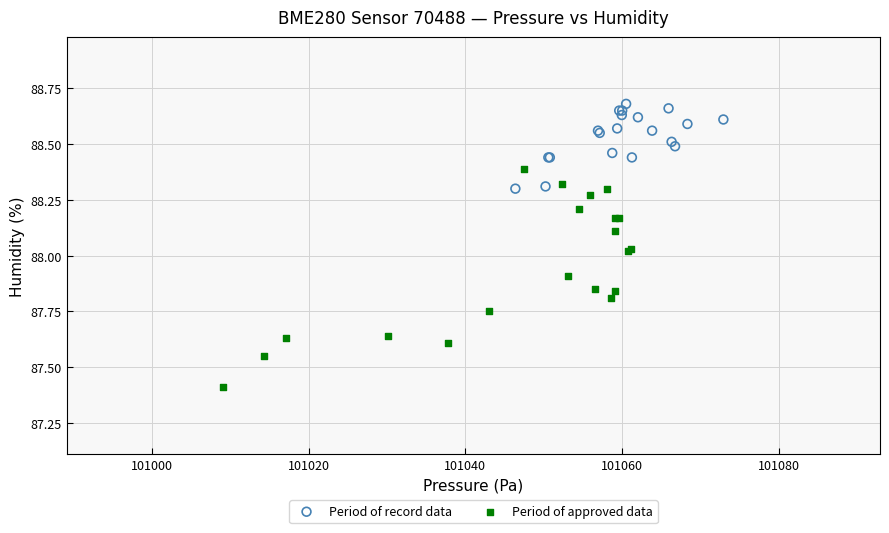

Which series has the widest spread of Y values?

Period of approved data